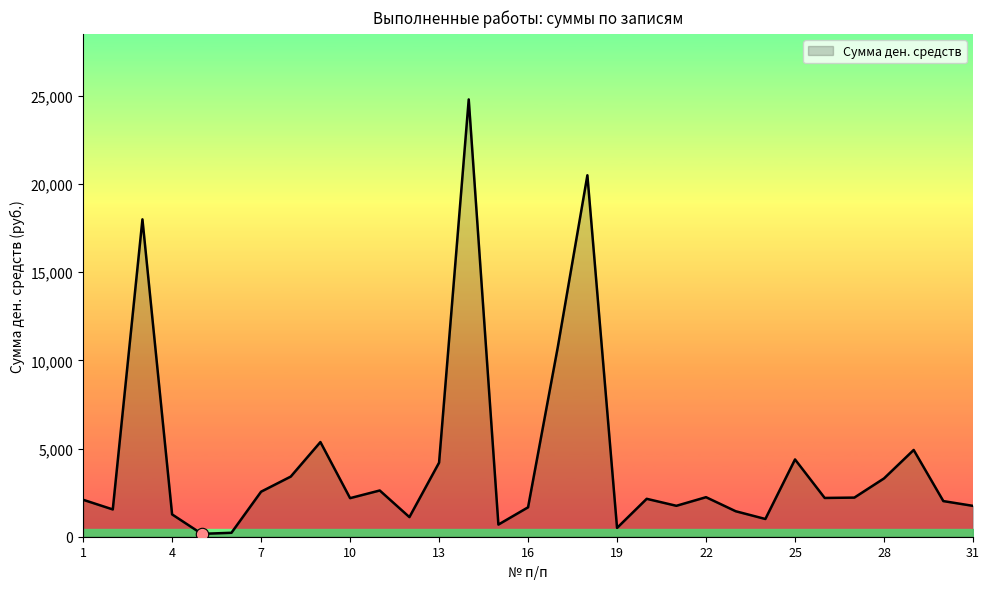

What is the maximum value shown in the chart?

24801.0